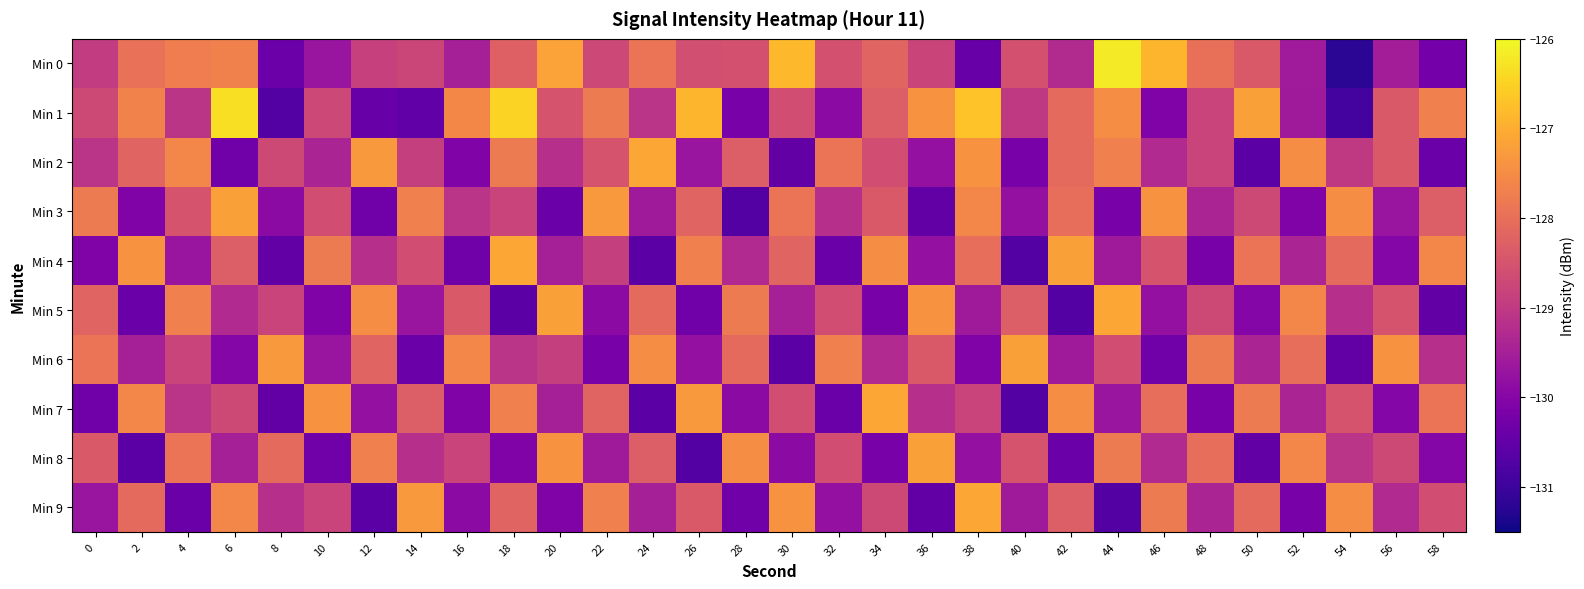

Reading left to right, transcribe all the data shown in this chart.

Min 0: 0=-129.0	2=-128.0	4=-127.8	6=-127.7	8=-130.4	10=-129.7	12=-128.9	14=-128.8	16=-129.5	18=-128.3	20=-127.2	22=-128.7	24=-127.9	26=-128.6	28=-128.5	30=-126.8	32=-128.5	34=-128.2	36=-128.8	38=-130.4	40=-128.6	42=-129.3	44=-126.2	46=-126.9	48=-128.0	50=-128.4	52=-129.6	54=-131.2	56=-129.5	58=-130.3
Min 1: 0=-128.7	2=-127.7	4=-129.1	6=-126.3	8=-130.7	10=-128.7	12=-130.4	14=-130.5	16=-127.6	18=-126.5	20=-128.5	22=-127.8	24=-129.1	26=-126.9	28=-130.2	30=-128.6	32=-129.9	34=-128.3	36=-127.4	38=-126.7	40=-129.0	42=-128.1	44=-127.5	46=-130.1	48=-128.8	50=-127.2	52=-129.6	54=-130.9	56=-128.4	58=-127.7
Min 2: 0=-129.1	2=-128.2	4=-127.6	6=-130.3	8=-128.7	10=-129.4	12=-127.3	14=-128.9	16=-130.1	18=-127.8	20=-129.2	22=-128.5	24=-127.1	26=-129.7	28=-128.3	30=-130.5	32=-127.9	34=-128.6	36=-129.8	38=-127.4	40=-130.2	42=-128.1	44=-127.7	46=-129.3	48=-128.8	50=-130.6	52=-127.5	54=-129.0	56=-128.4	58=-130.4
Min 3: 0=-127.8	2=-130.1	4=-128.5	6=-127.2	8=-129.9	10=-128.6	12=-130.3	14=-127.7	16=-129.1	18=-128.8	20=-130.4	22=-127.3	24=-129.6	26=-128.2	28=-130.7	30=-127.9	32=-129.2	34=-128.4	36=-130.5	38=-127.6	40=-129.8	42=-128.0	44=-130.2	46=-127.4	48=-129.4	50=-128.7	52=-130.1	54=-127.5	56=-129.7	58=-128.3
Min 4: 0=-130.1	2=-127.4	4=-129.7	6=-128.3	8=-130.5	10=-127.8	12=-129.2	14=-128.6	16=-130.3	18=-127.1	20=-129.5	22=-128.9	24=-130.6	26=-127.7	28=-129.3	30=-128.2	32=-130.4	34=-127.5	36=-129.8	38=-128.0	40=-130.7	42=-127.2	44=-129.6	46=-128.5	48=-130.2	50=-127.9	52=-129.4	54=-128.1	56=-130.0	58=-127.6
Min 5: 0=-128.2	2=-130.4	4=-127.7	6=-129.3	8=-128.8	10=-130.1	12=-127.5	14=-129.7	16=-128.4	18=-130.6	20=-127.2	22=-129.9	24=-128.1	26=-130.3	28=-127.8	30=-129.5	32=-128.6	34=-130.2	36=-127.4	38=-129.6	40=-128.3	42=-130.7	44=-127.1	46=-129.8	48=-128.7	50=-130.0	52=-127.6	54=-129.2	56=-128.5	58=-130.5
Min 6: 0=-127.9	2=-129.5	4=-128.8	6=-130.0	8=-127.3	10=-129.7	12=-128.2	14=-130.4	16=-127.6	18=-129.1	20=-128.9	22=-130.2	24=-127.5	26=-129.8	28=-128.1	30=-130.6	32=-127.7	34=-129.3	36=-128.4	38=-130.1	40=-127.2	42=-129.6	44=-128.6	46=-130.3	48=-127.8	50=-129.4	52=-128.0	54=-130.5	56=-127.4	58=-129.2
Min 7: 0=-130.3	2=-127.6	4=-129.1	6=-128.7	8=-130.5	10=-127.4	12=-129.8	14=-128.3	16=-130.1	18=-127.7	20=-129.5	22=-128.2	24=-130.6	26=-127.3	28=-129.9	30=-128.6	32=-130.4	34=-127.1	36=-129.2	38=-128.8	40=-130.7	42=-127.5	44=-129.7	46=-128.0	48=-130.2	50=-127.8	52=-129.4	54=-128.5	56=-130.0	58=-127.9
Min 8: 0=-128.4	2=-130.6	4=-127.9	6=-129.5	8=-128.1	10=-130.3	12=-127.7	14=-129.2	16=-128.8	18=-130.1	20=-127.4	22=-129.6	24=-128.3	26=-130.7	28=-127.5	30=-129.9	32=-128.6	34=-130.2	36=-127.2	38=-129.8	40=-128.5	42=-130.4	44=-127.8	46=-129.3	48=-128.0	50=-130.5	52=-127.6	54=-129.1	56=-128.7	58=-130.0
Min 9: 0=-129.7	2=-128.1	4=-130.4	6=-127.6	8=-129.2	10=-128.8	12=-130.6	14=-127.3	16=-129.9	18=-128.2	20=-130.1	22=-127.7	24=-129.5	26=-128.4	28=-130.3	30=-127.4	32=-129.8	34=-128.7	36=-130.5	38=-127.1	40=-129.6	42=-128.3	44=-130.7	46=-127.8	48=-129.4	50=-128.1	52=-130.2	54=-127.5	56=-129.3	58=-128.6